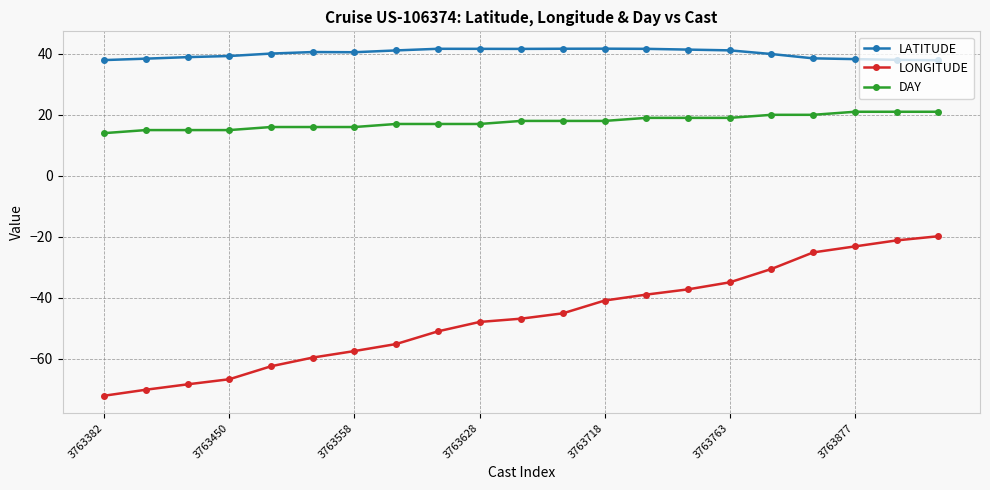

What is the sum of all LATITUDE values?

841.6